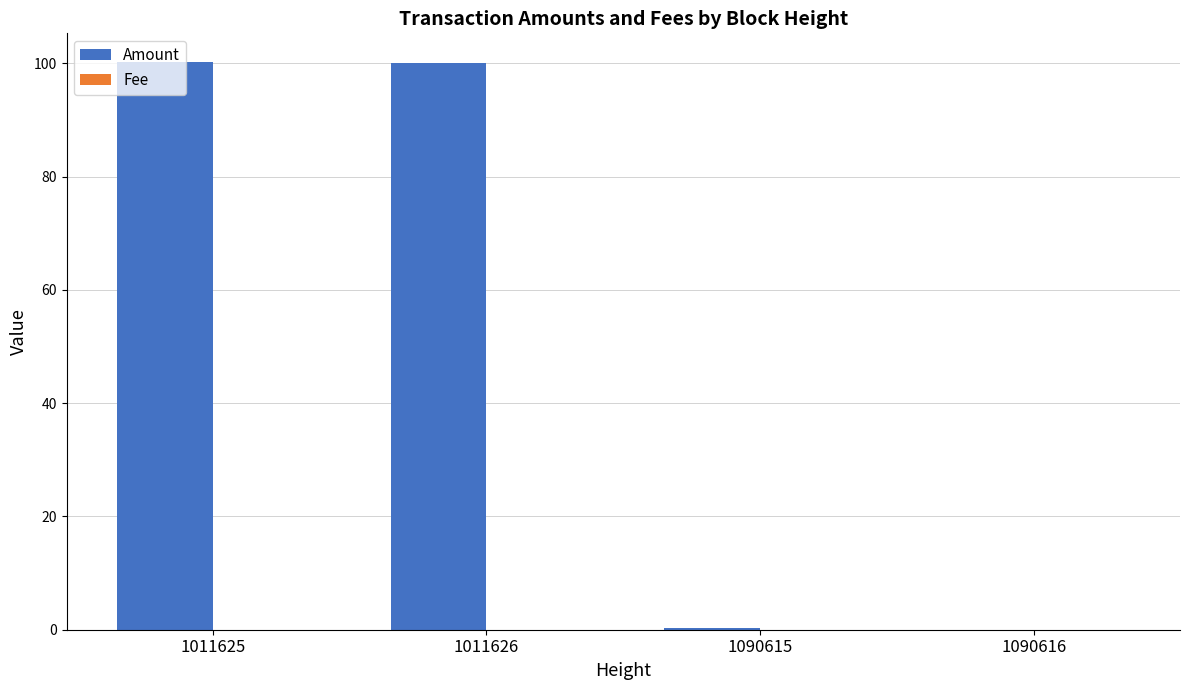

Which series changed the most between 1011625 and 1090616?

Amount